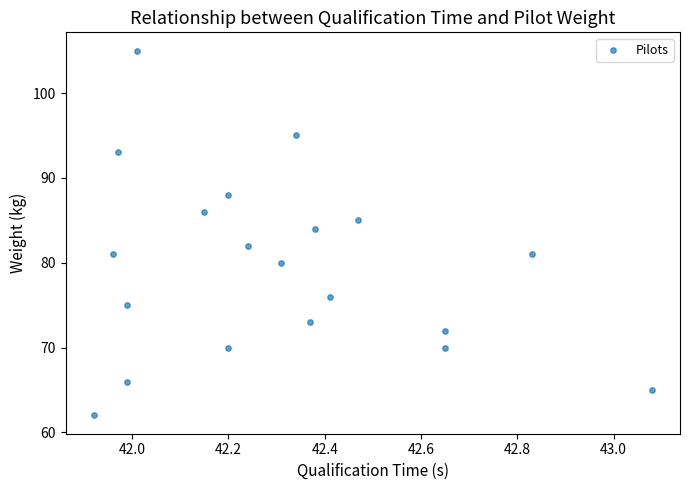

What is the range of Y values (max minus min)?

43